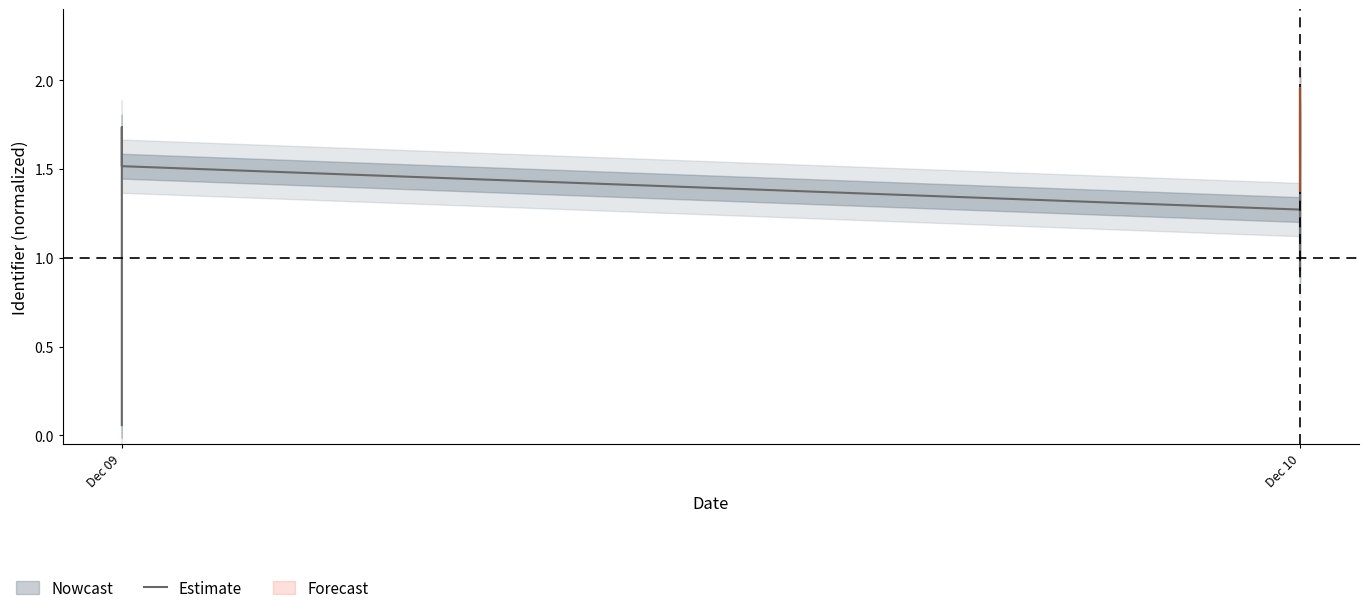

Which label corresponds to the smallest value in the chart?

Dec 09